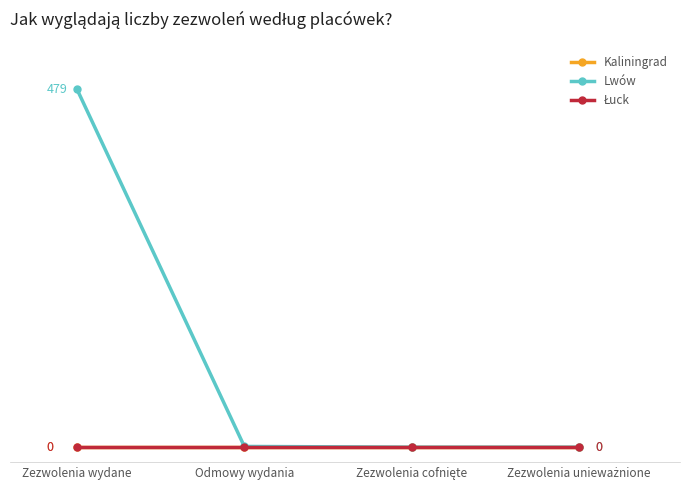

What is the label of the 2nd point from the left?

Odmowy wydania